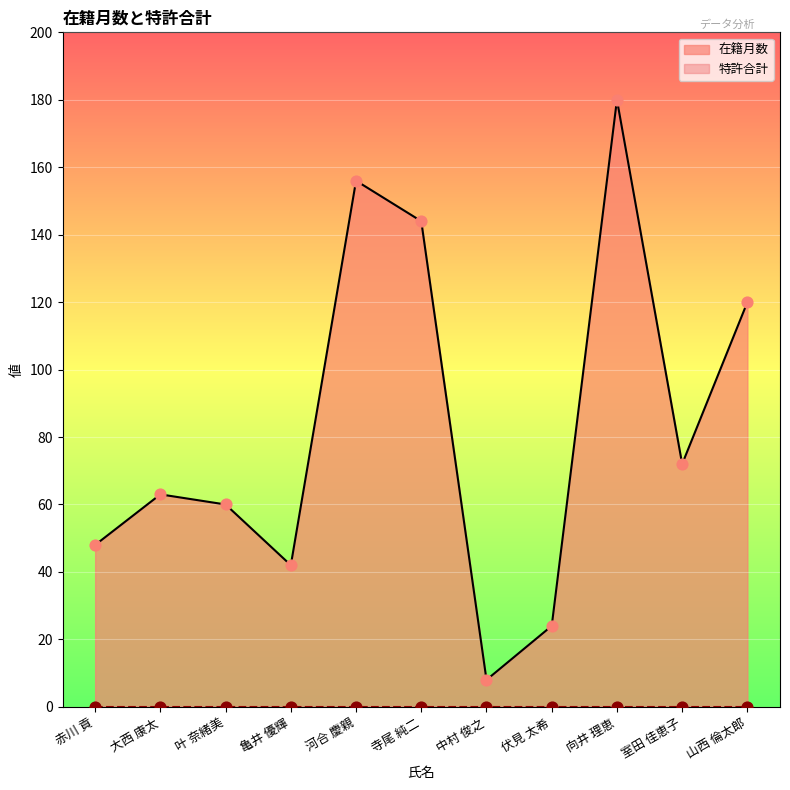

What is the change in value from 赤川 貢 to 向井 理恵?

+132